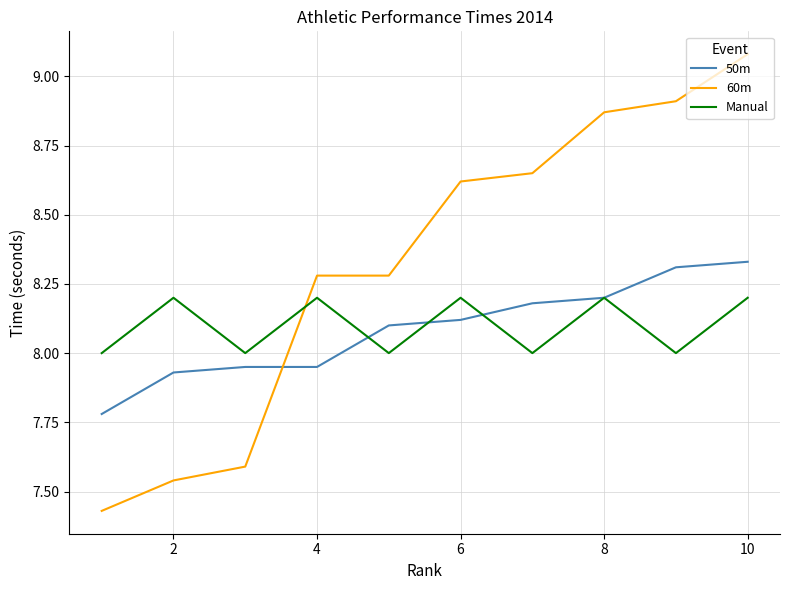

Which series has the largest total across all categories?

60m